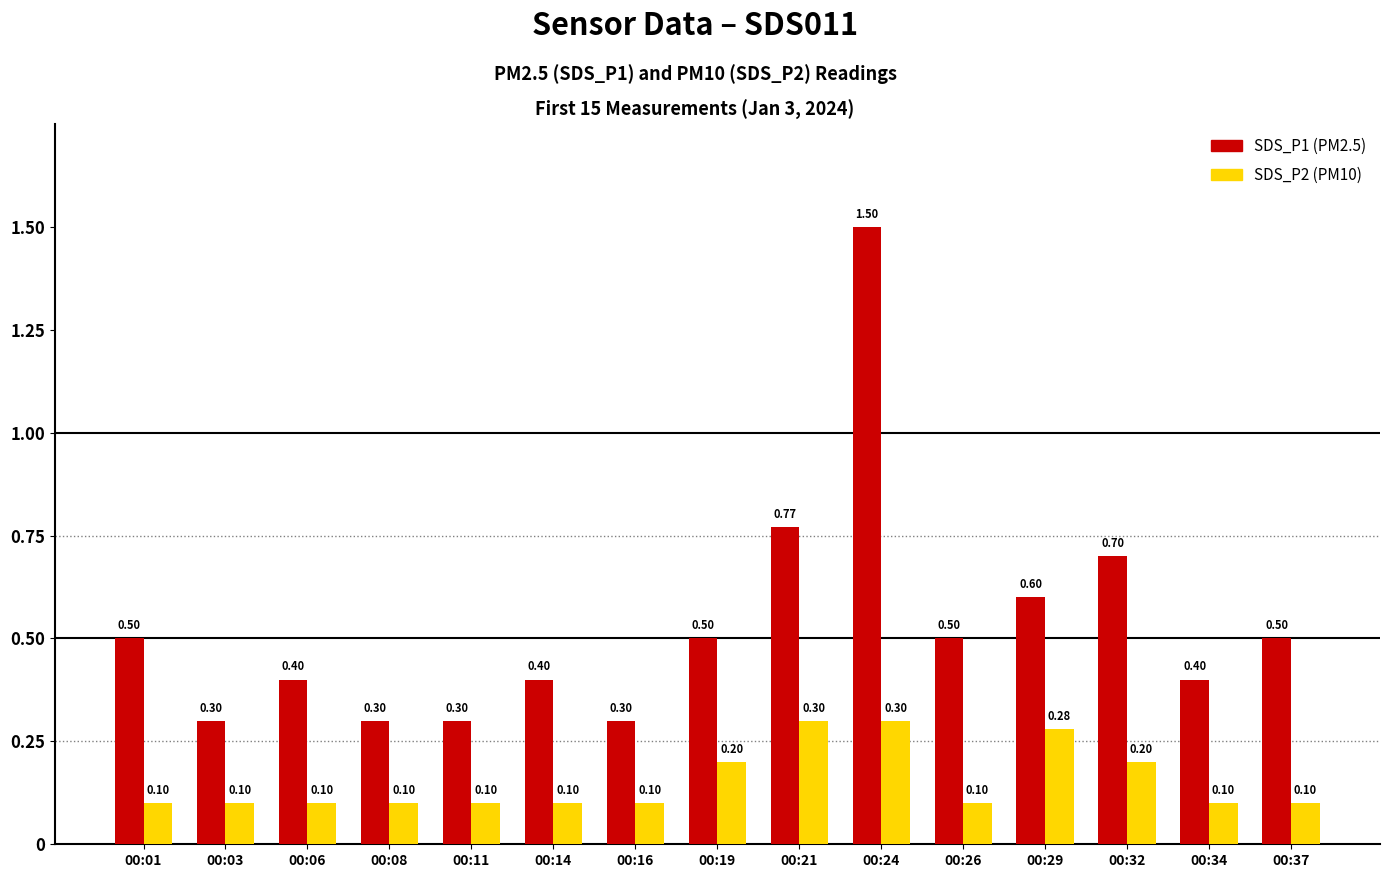

Is the value of SDS_P1 (PM2.5) at 00:29 greater than the value of SDS_P2 (PM10) at 00:01?

Yes